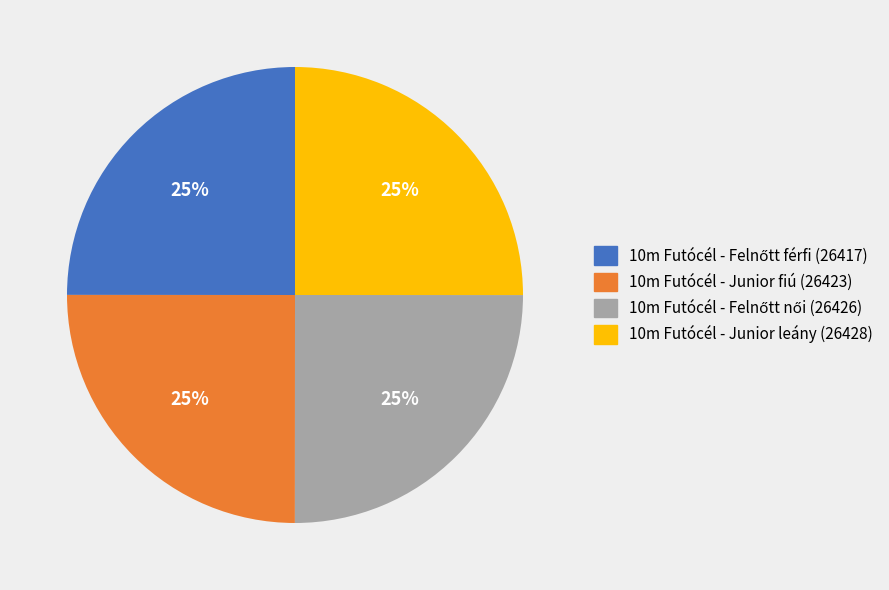

True or false: 10m Futócél - Junior fiú accounts for 25% of the total.

True